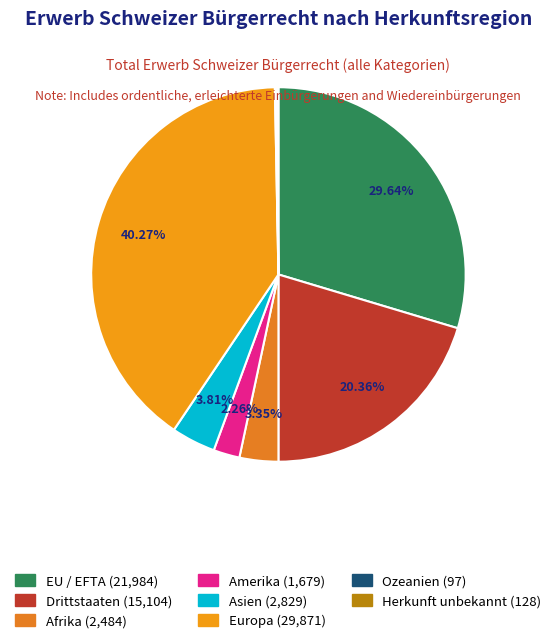

Count the number of slices in the pie.

8